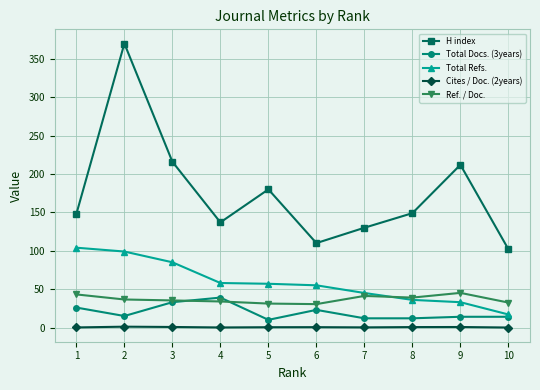

True or false: Total Docs. (3years) and Cites / Doc. (2years) cross at least once.

False